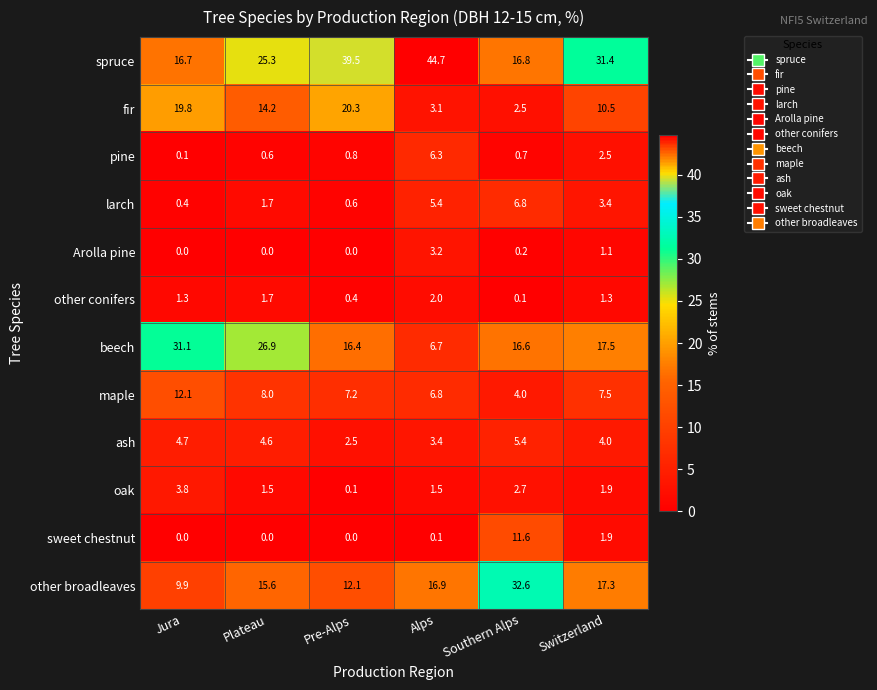

List the series in order of their peak value, highest first.

spruce, other broadleaves, beech, fir, maple, sweet chestnut, larch, pine, ash, oak, Arolla pine, other conifers